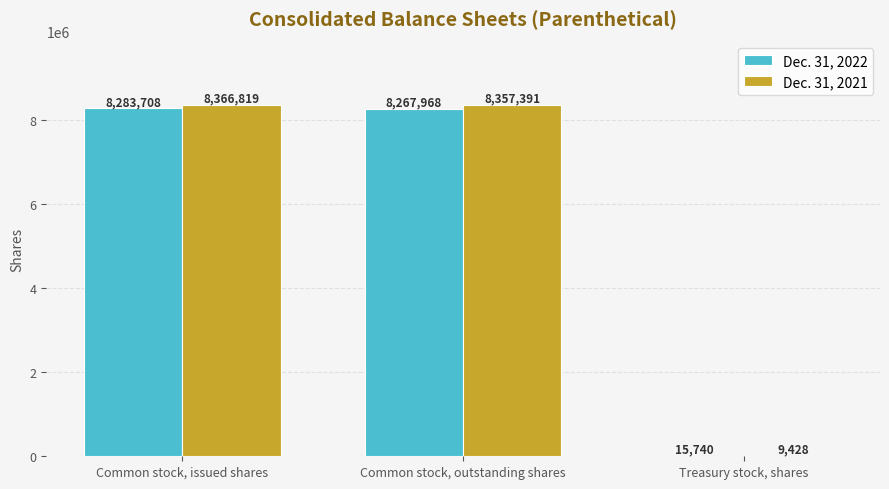

What is the sum of all Dec. 31, 2021 values?

16733638